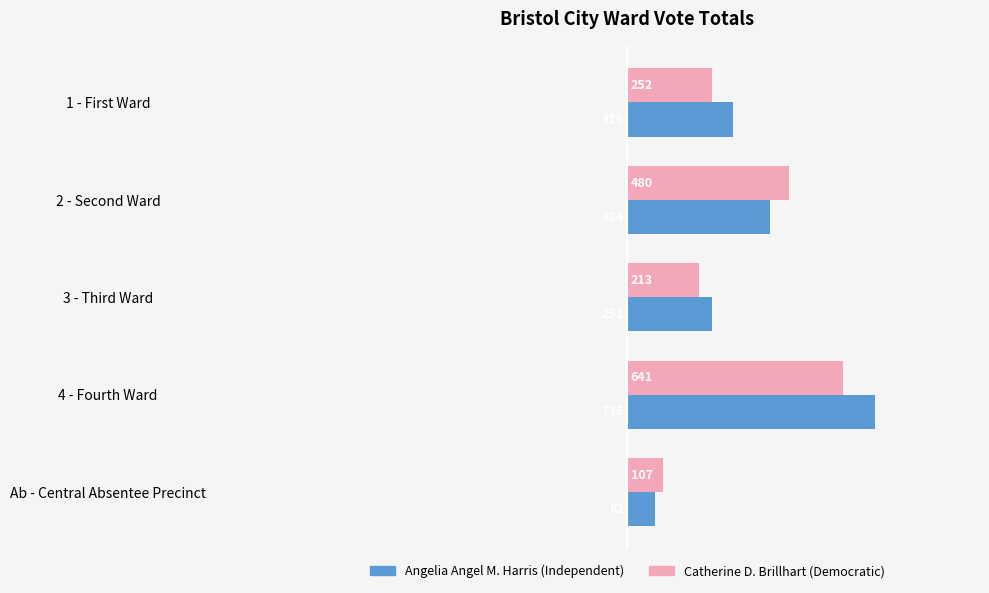

How many series are shown in this chart?

2